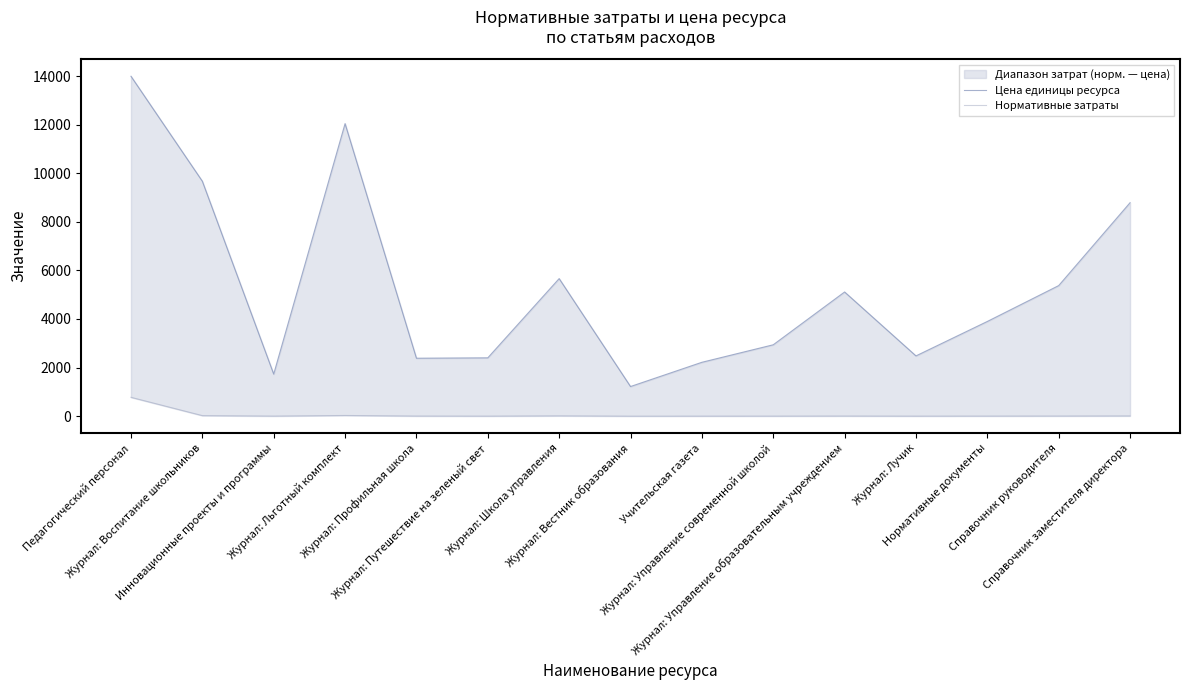

List the series in order of their peak value, highest first.

Цена единицы ресурса, Нормативные затраты